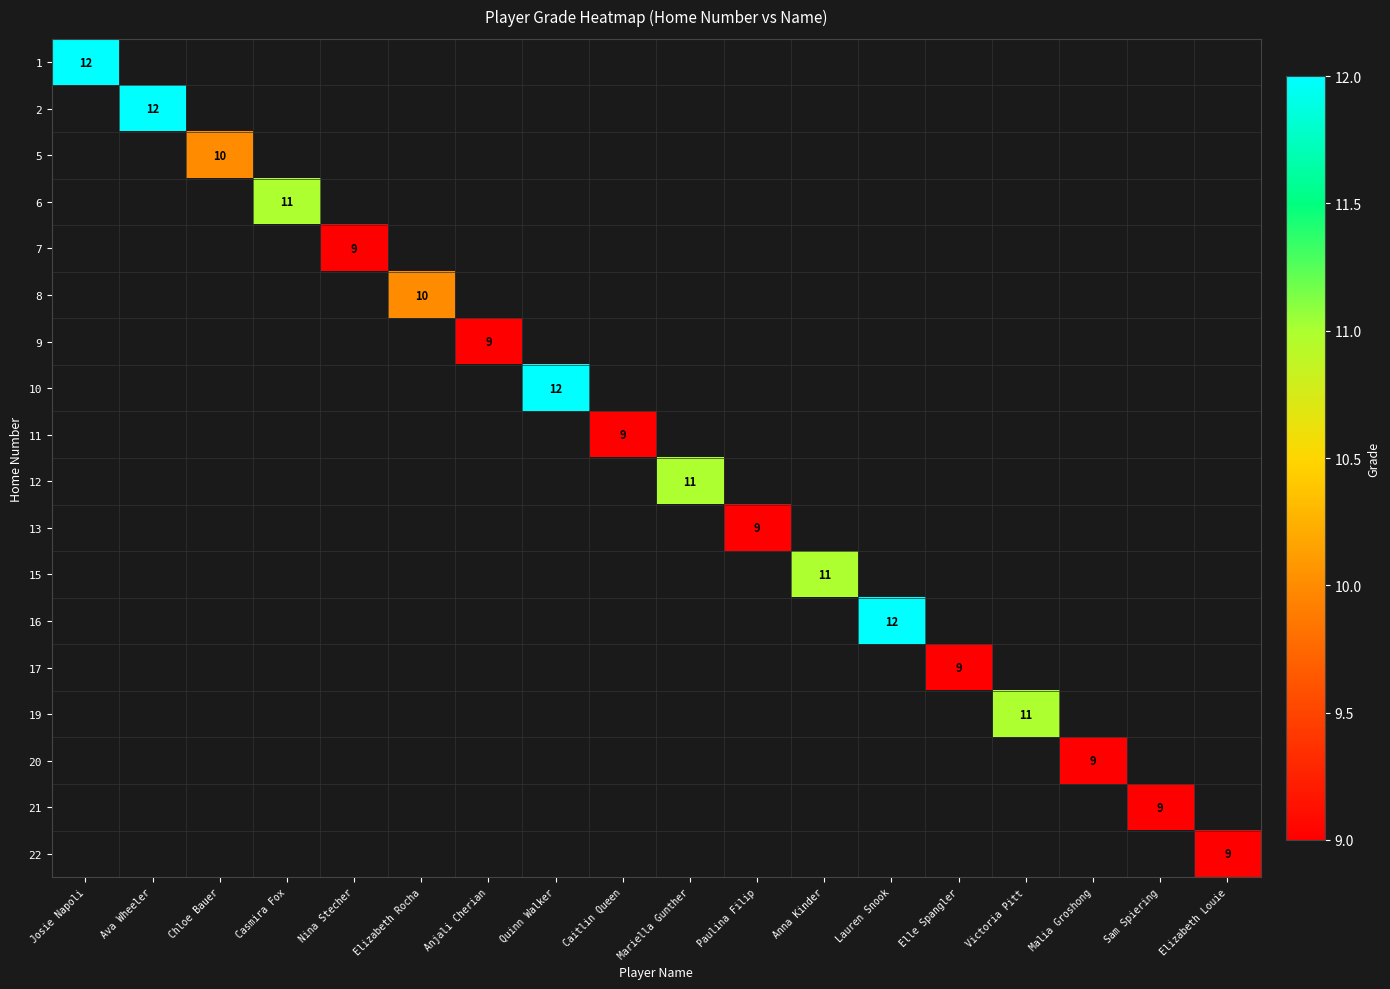

Is it true that 5 equals 10 at Chloe Bauer?

True